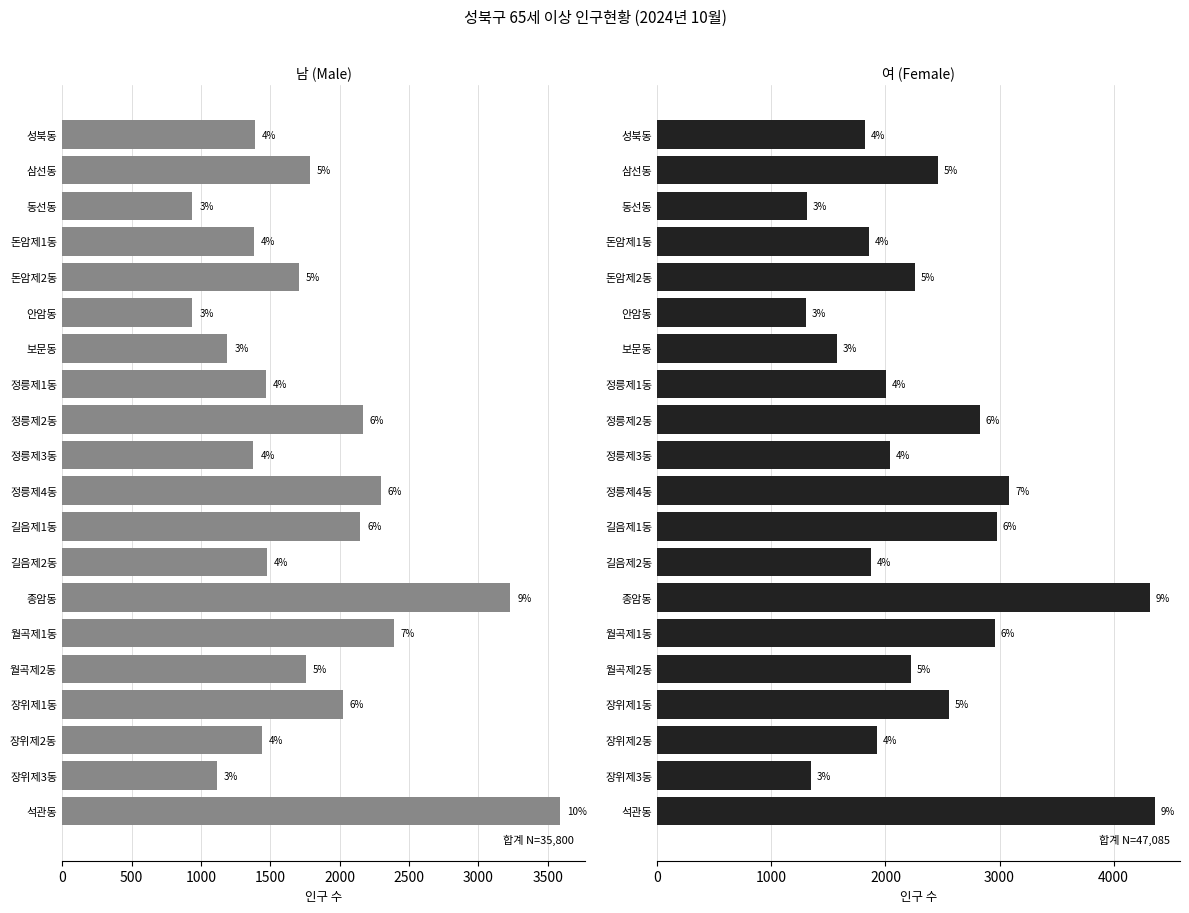

At how many categories does at least one series exceed 1585?

16